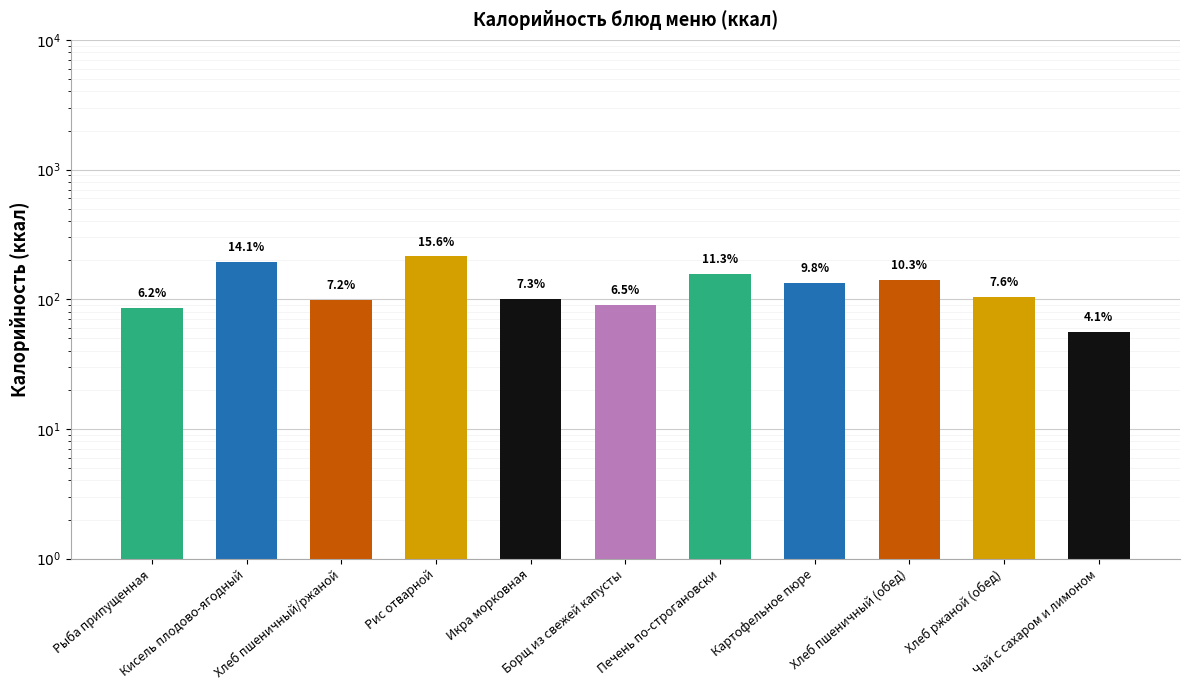

What position from the left is Чай с сахаром и лимоном?

11